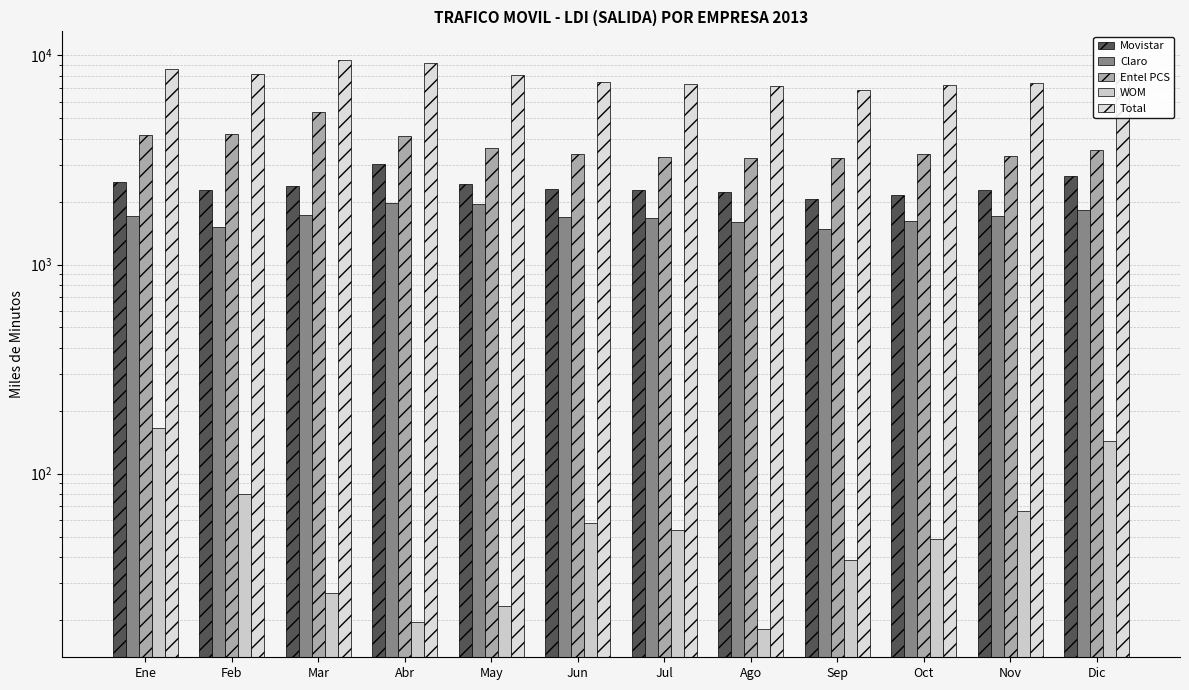

What are all the series names shown in the legend?

Movistar, Claro, Entel PCS, WOM, Total